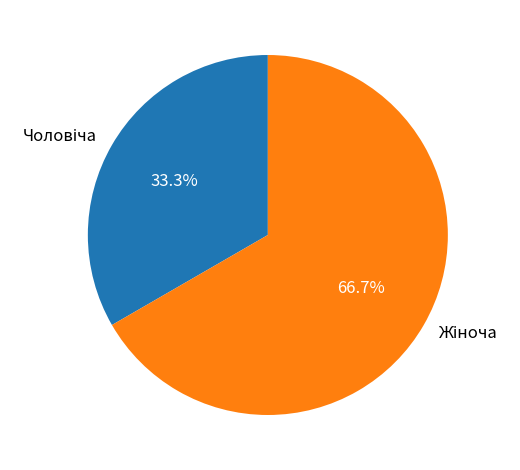

Does any single category account for the majority?

Yes